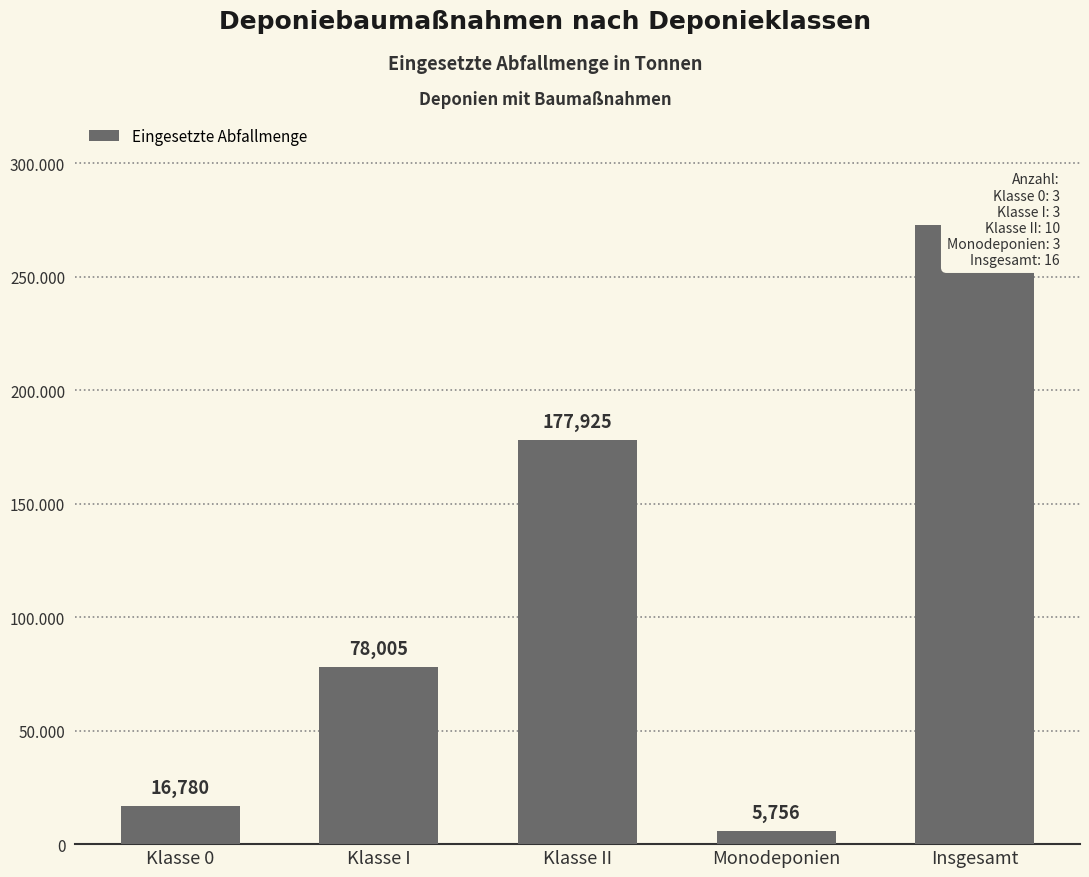

What is the sum of all values?

551176